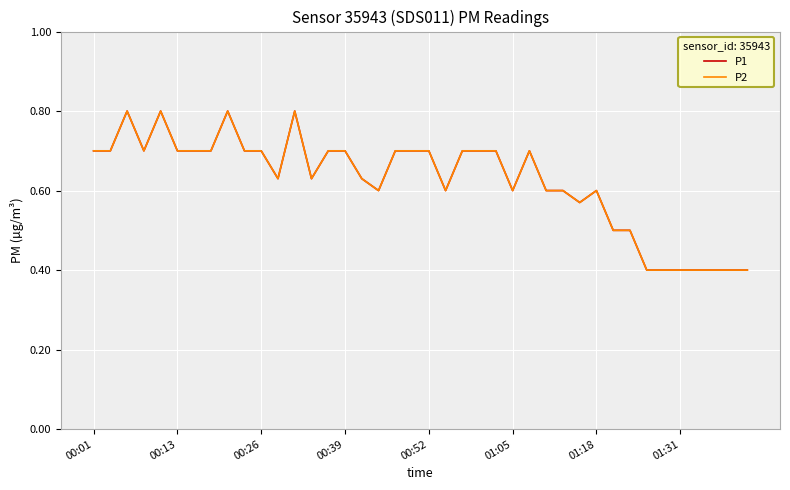

True or false: P1 and P2 intersect in this chart.

False